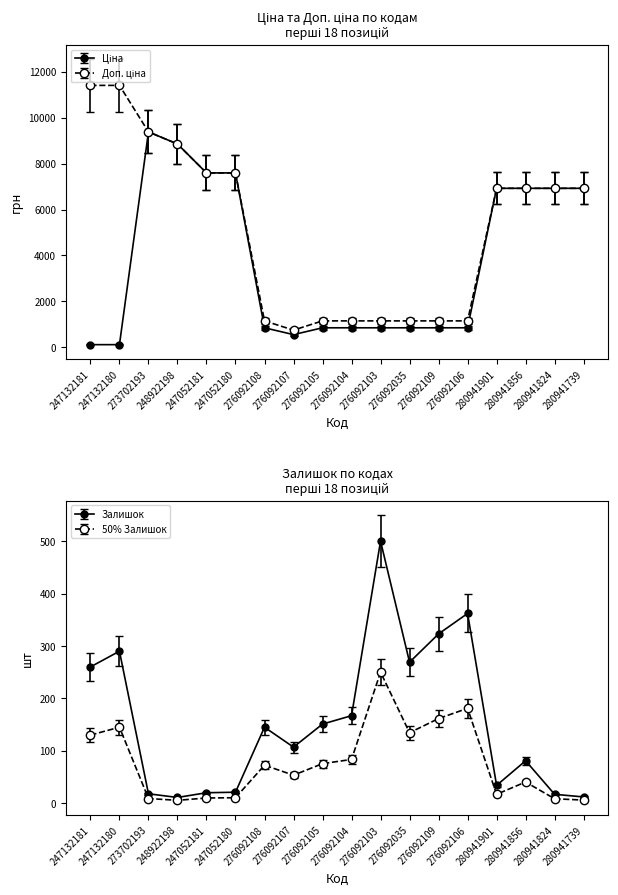

Where is the first local maximum for Ціна?

273702193